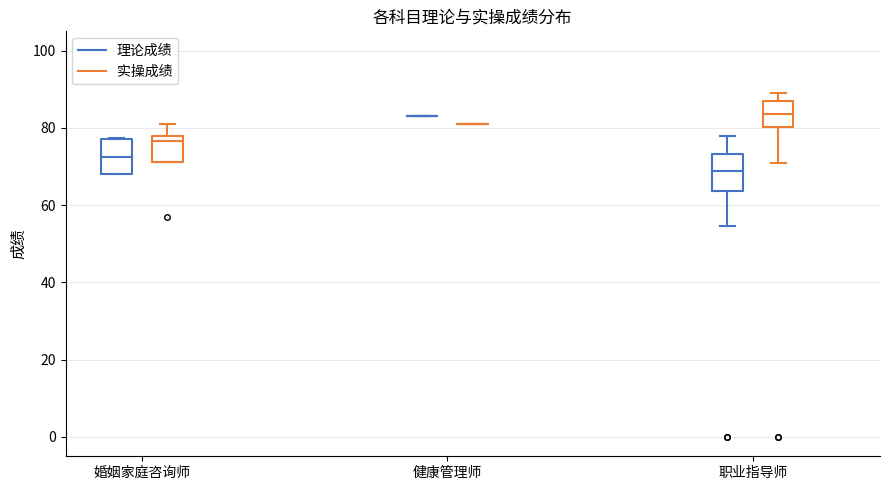

Reading left to right, transcribe this box plot: for each box, give where its median line is, the range the box spans, and where its two whiskers end, as read against the y-axis. The values are not printed on the chart, so give them approximately, as read against the axis.

婚姻家庭咨询师 (理论成绩): median 72, box 68 to 78, whiskers 68 to 78
婚姻家庭咨询师 (实操成绩): median 76, box 72 to 78, whiskers 72 to 82
健康管理师 (理论成绩): box collapsed to a line at 84, whiskers 84 to 84
健康管理师 (实操成绩): box collapsed to a line at 82, whiskers 82 to 82
职业指导师 (理论成绩): median 68, box 64 to 74, whiskers 54 to 78
职业指导师 (实操成绩): median 84, box 80 to 86, whiskers 72 to 90